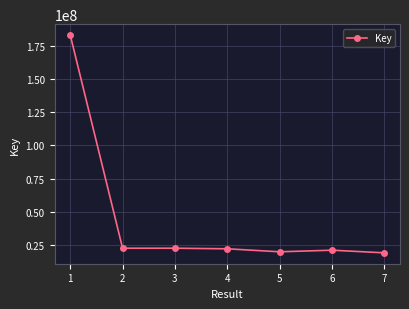

True or false: there are more than 0 points higher than both neighbors.

True